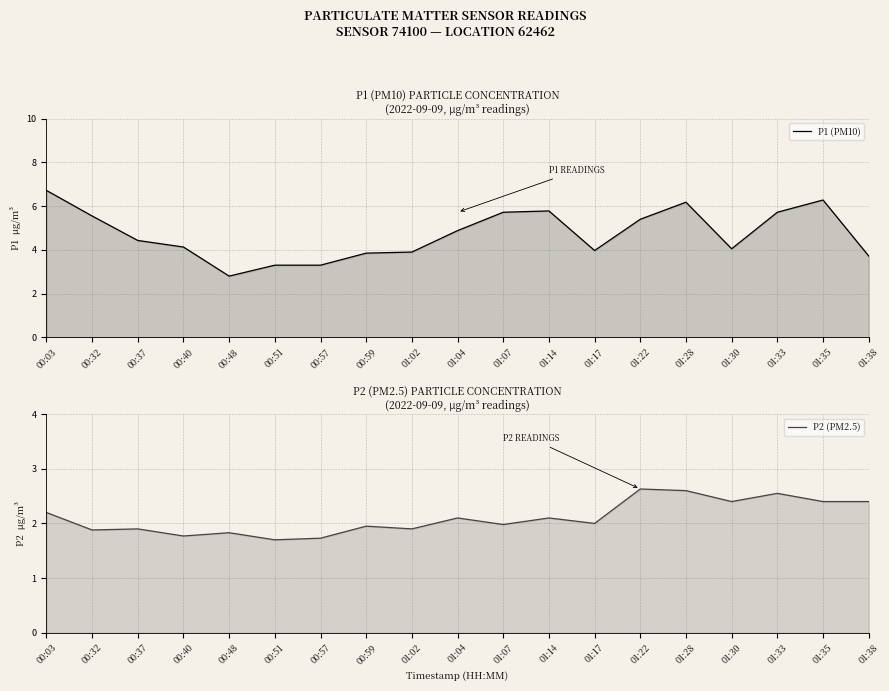

What is the label of the 11th point from the right?

01:02